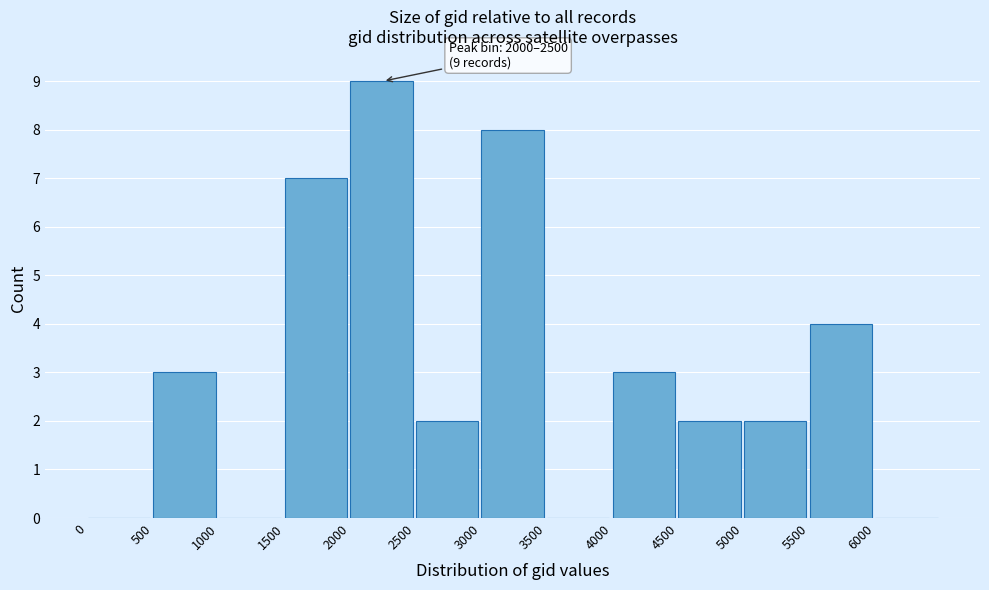

Which range on the x-axis has the tallest bar?

2000 to 2500